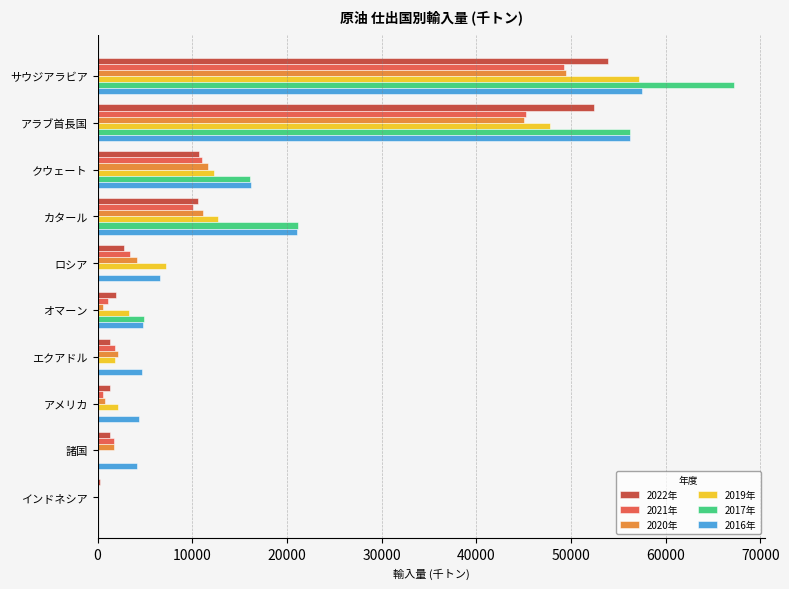

Which category has the highest value in the 2019年 series?

サウジアラビア